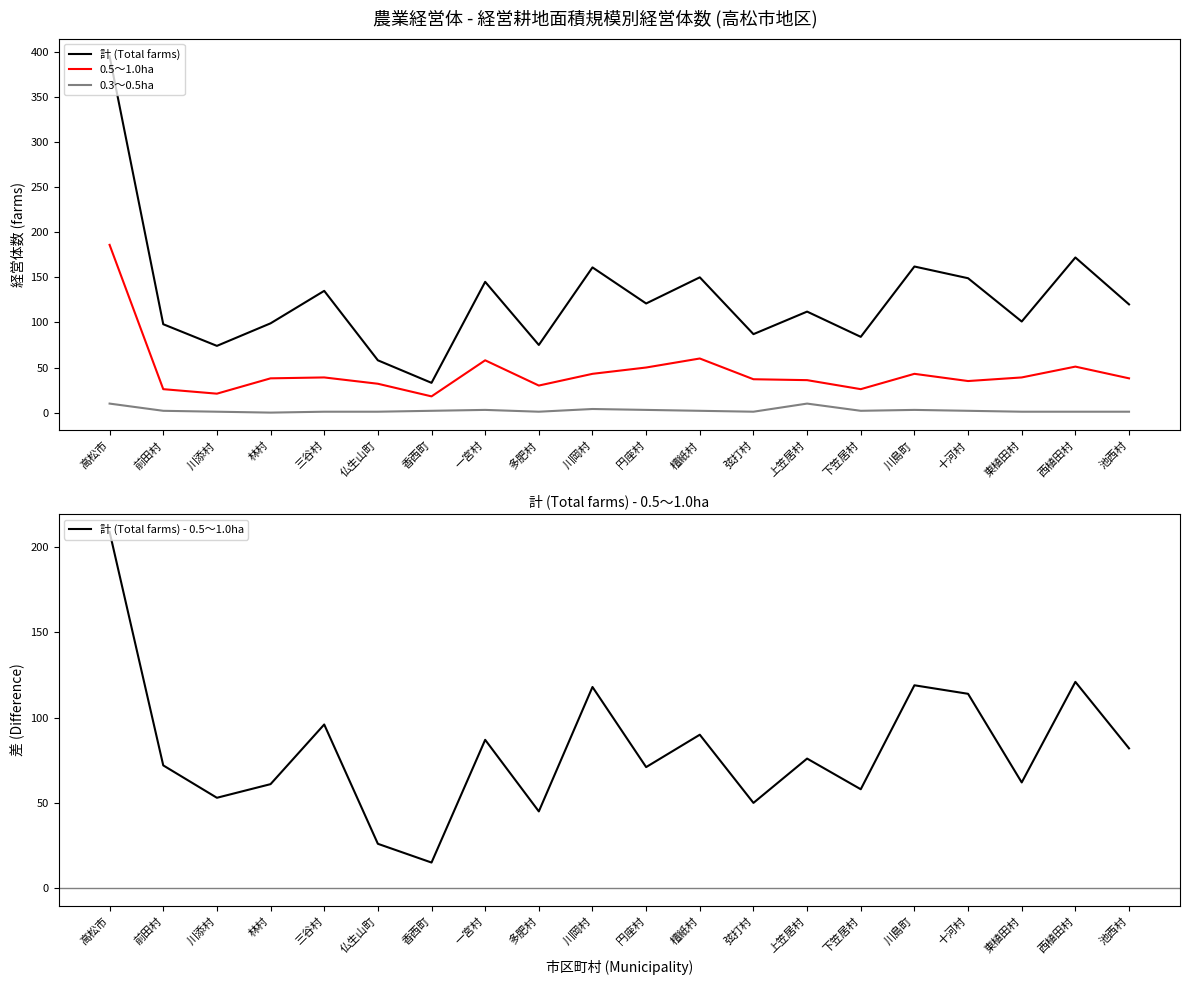

What is the average value of the 計 (Total farms) - 0.5～1.0ha series?

81